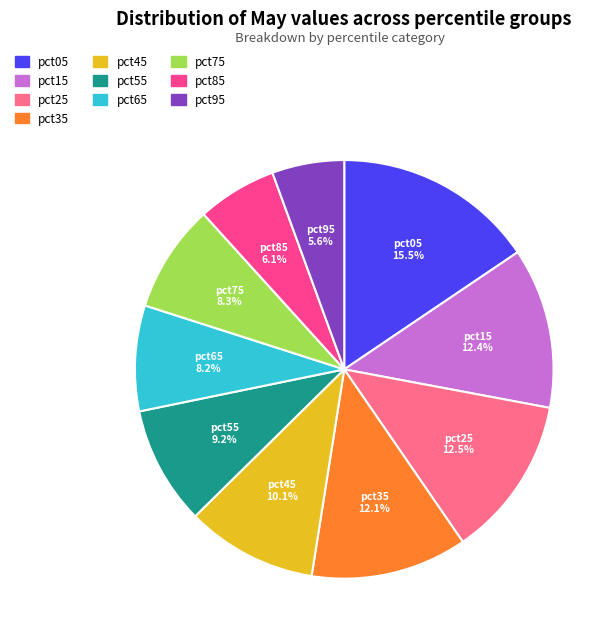

Is it true that pct65 is 1% of the pie?

False